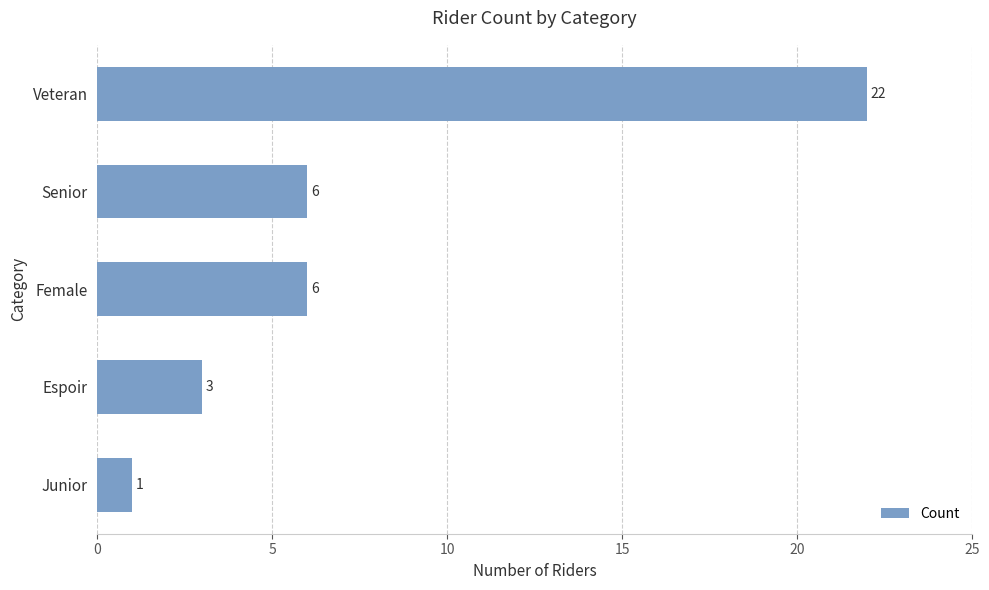

What is the approximate value at Female?

6